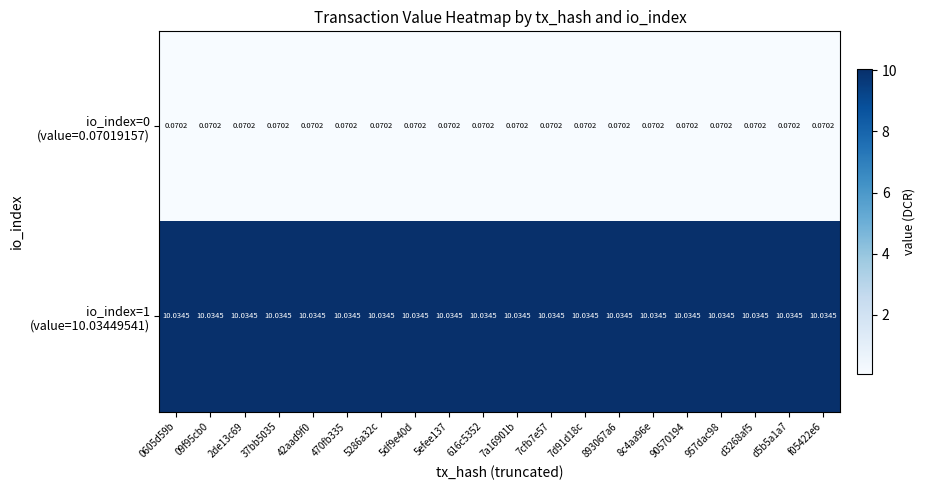

How many series are shown in this chart?

2